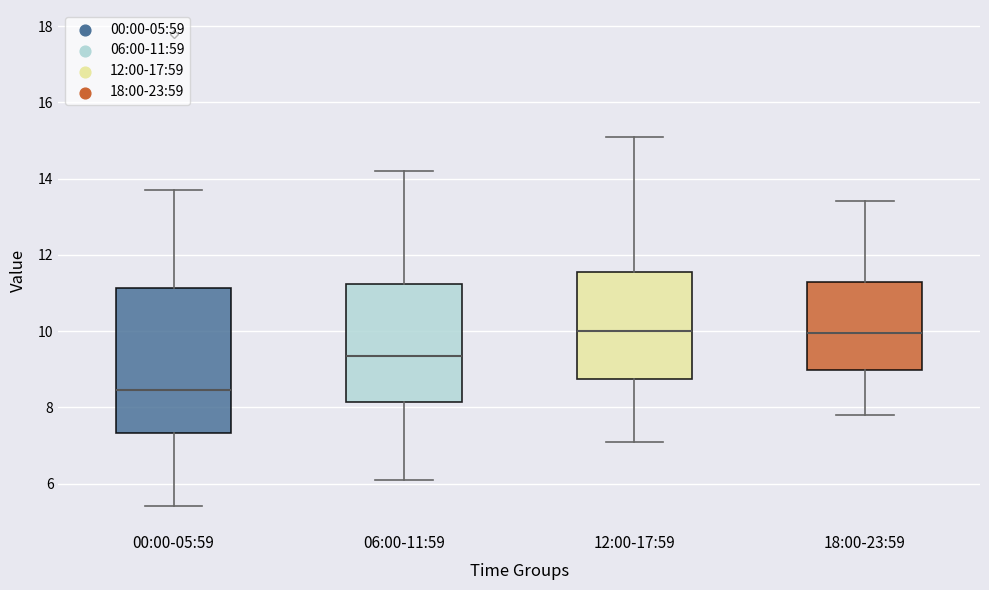

Which box is the tallest, from its lower edge to its upper edge?

00:00-05:59